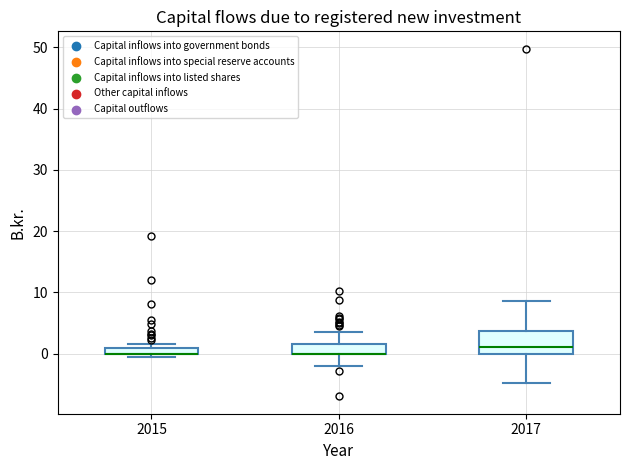

Comparing the boxes themselves (not the whiskers), which one is the tallest?

2017